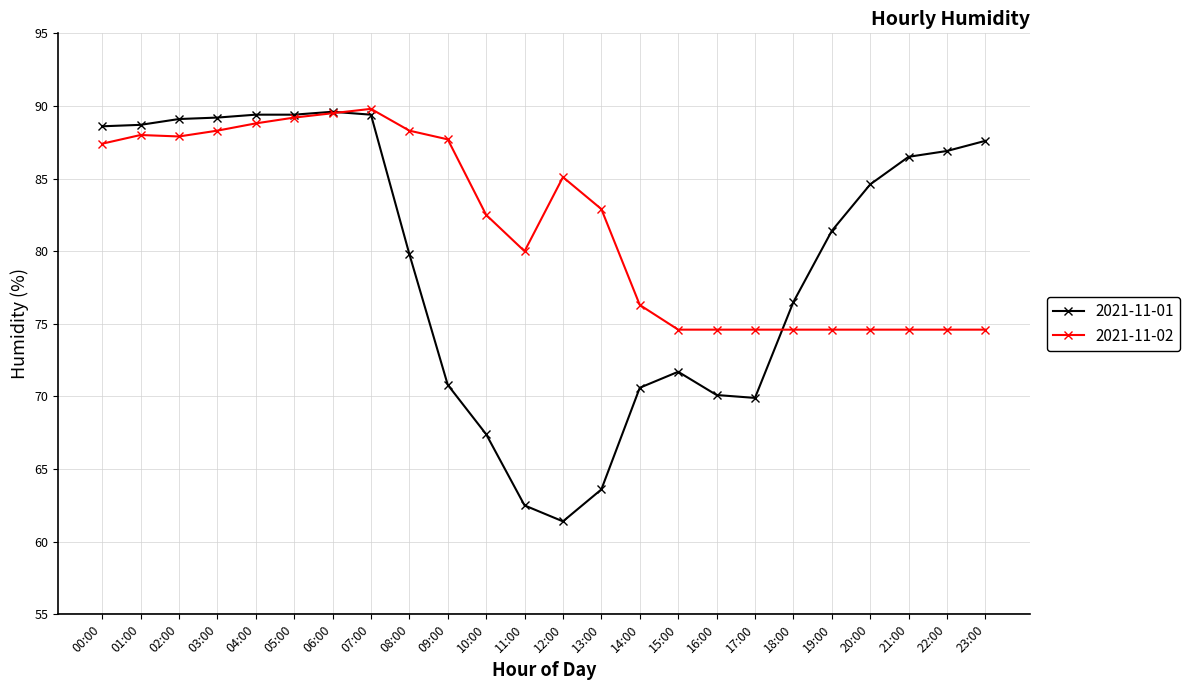

True or false: 2021-11-02 has a value of 58.9 at 09:00.

False